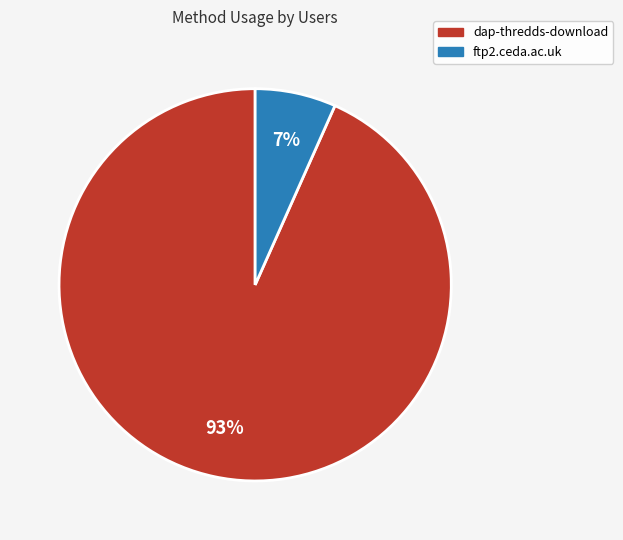

What percentage is the ftp2.ceda.ac.uk slice, to the nearest percent?

7%